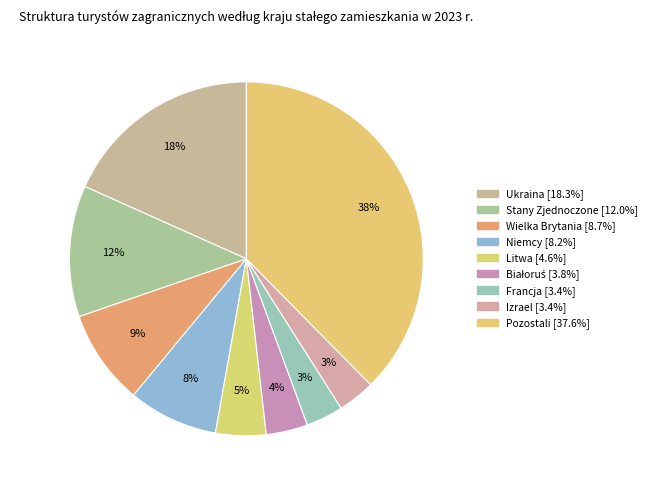

Does any single category account for the majority?

No